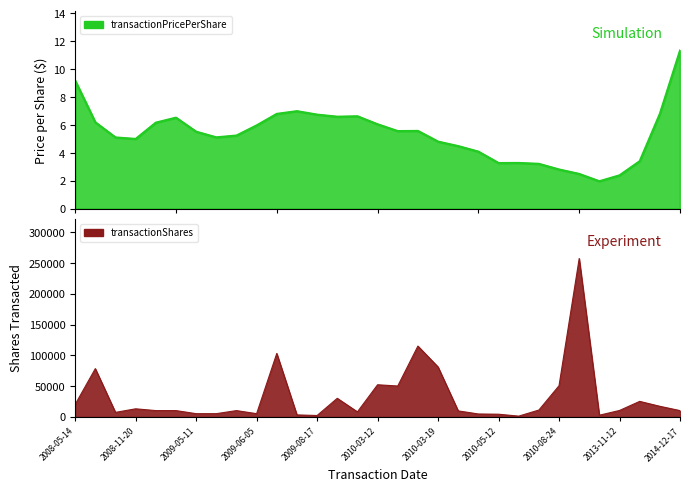

Which category has the highest value in the transactionShares series?

2011-03-10